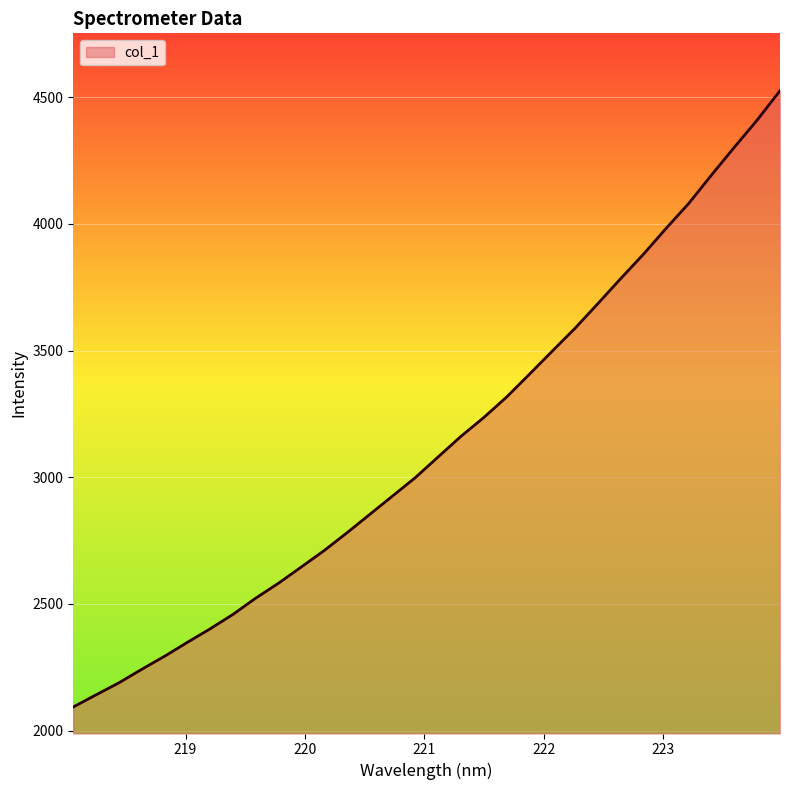

What is the average value?

3135.1